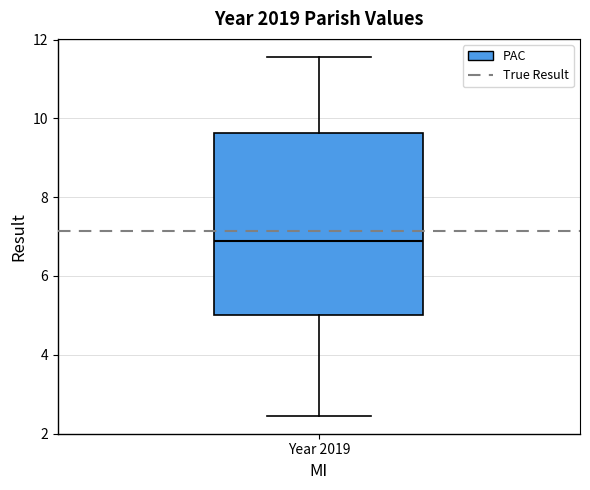

Transcribe this box plot: give where the median line is, the range the box spans, and where the two whiskers end, as read against the y-axis. The values are not printed on the chart, so give them approximately, as read against the axis.

median 6.8, box 5.0 to 9.6, whiskers 2.4 to 11.6